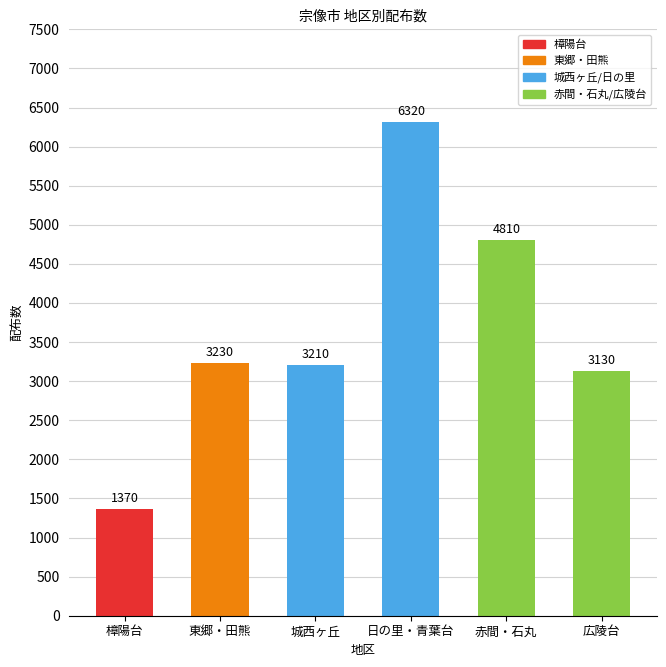

What is the difference between the maximum and minimum values?

4950